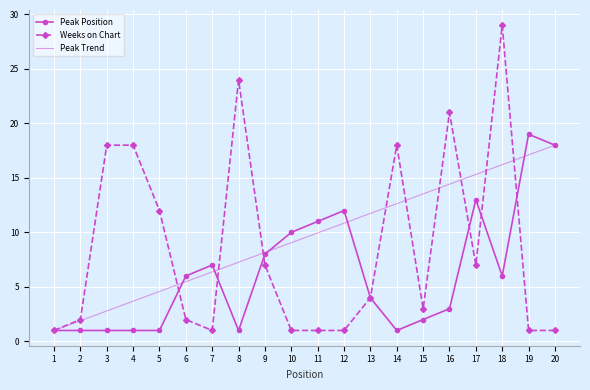

Is it true that Weeks on Chart equals 5 at 14?

False